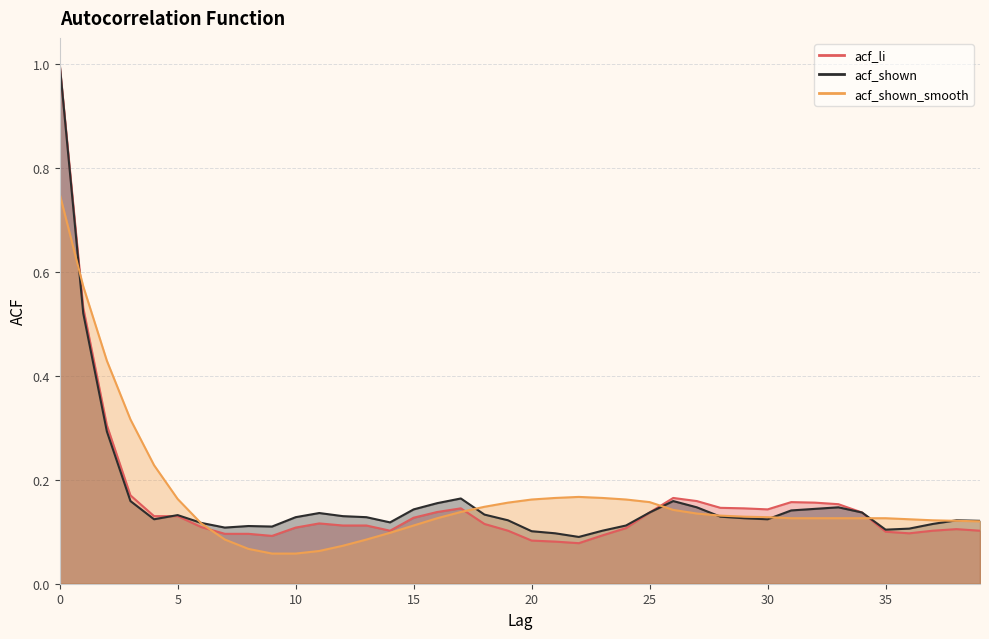

True or false: acf_li and acf_shown intersect in this chart.

True